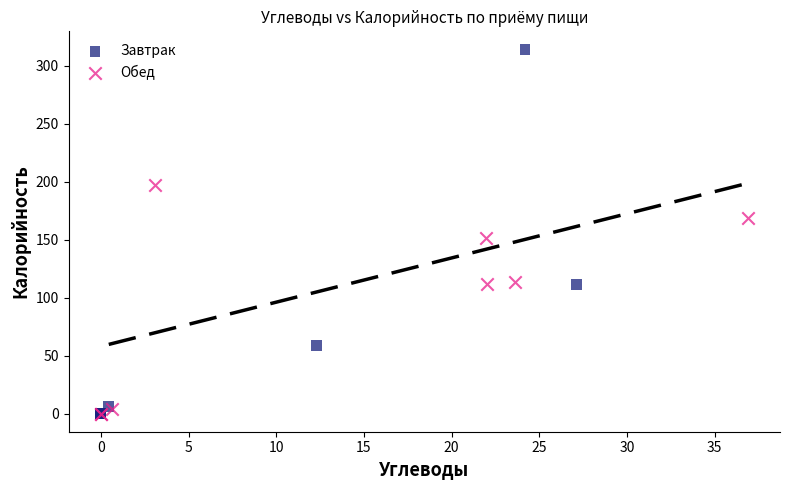

Which series contains the highest Y value?

Завтрак